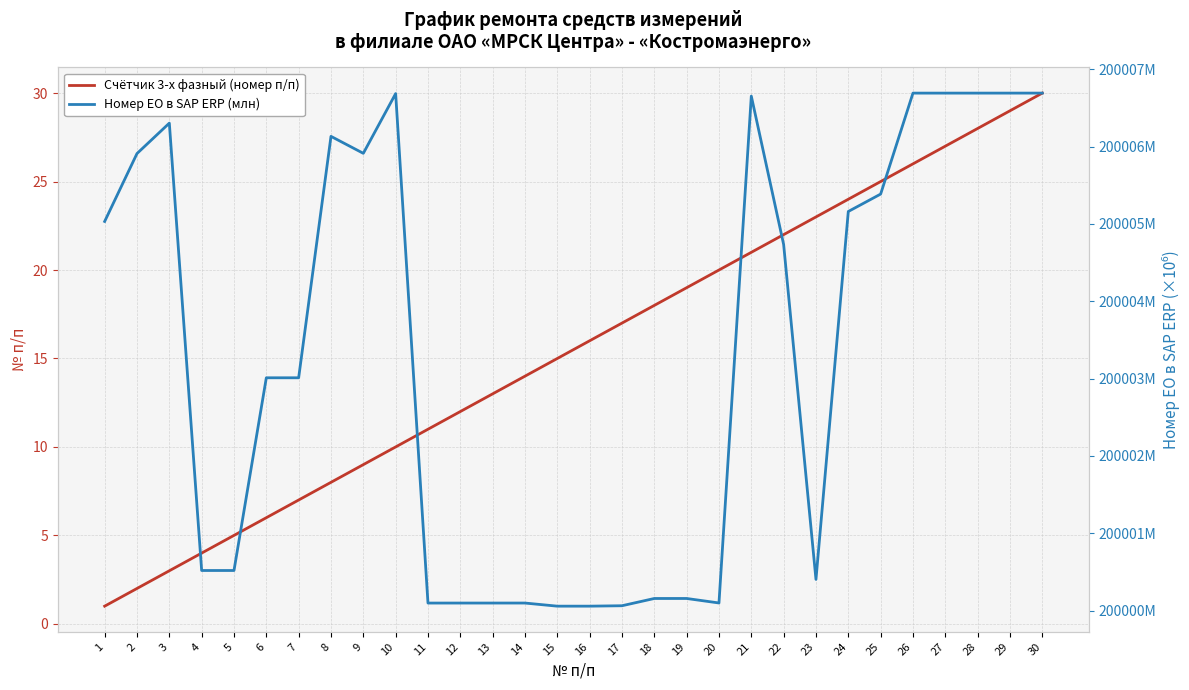

What is the difference between the highest and lowest values at 20?

199980.1